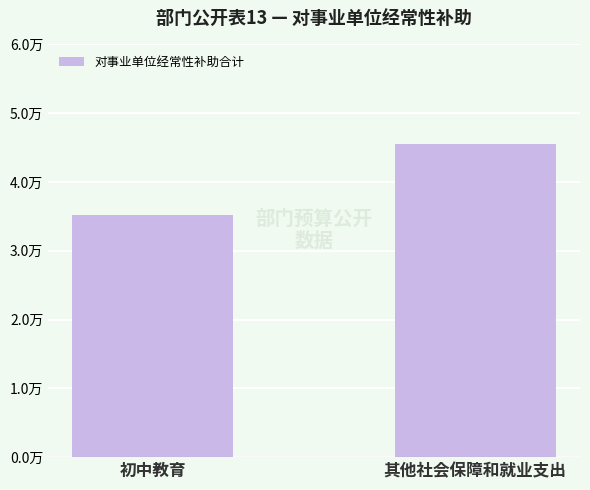

Rank the categories by value from lowest to highest.

初中教育, 其他社会保障和就业支出